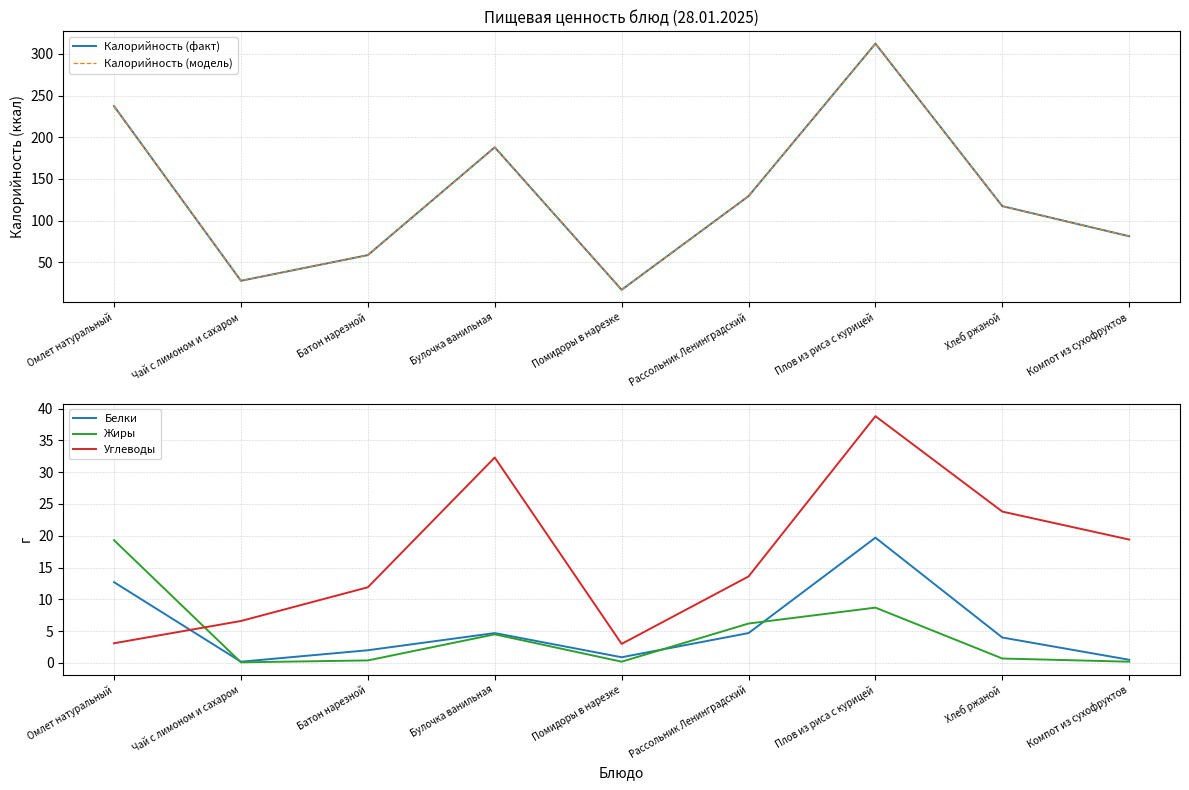

True or false: Калорийность (факт) and Углеводы intersect in this chart.

False